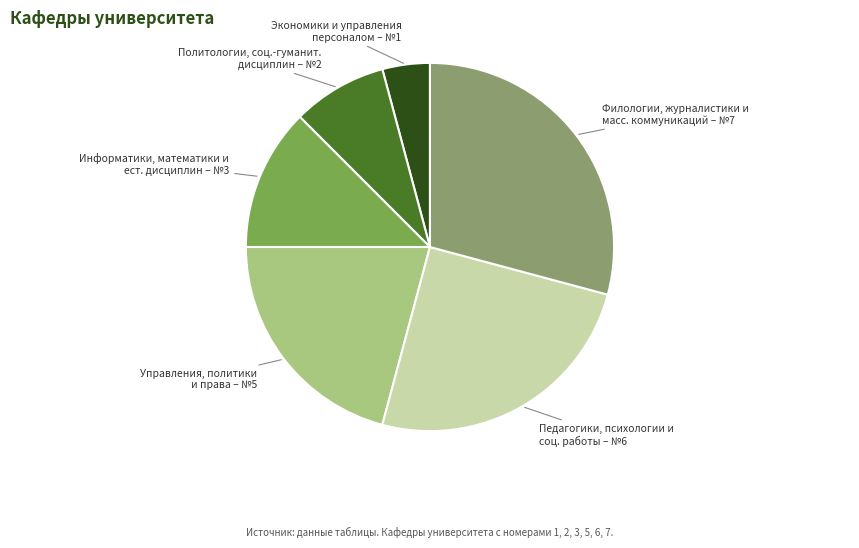

Which category has the smallest portion of the pie?

Экономики и управления персоналом – №1